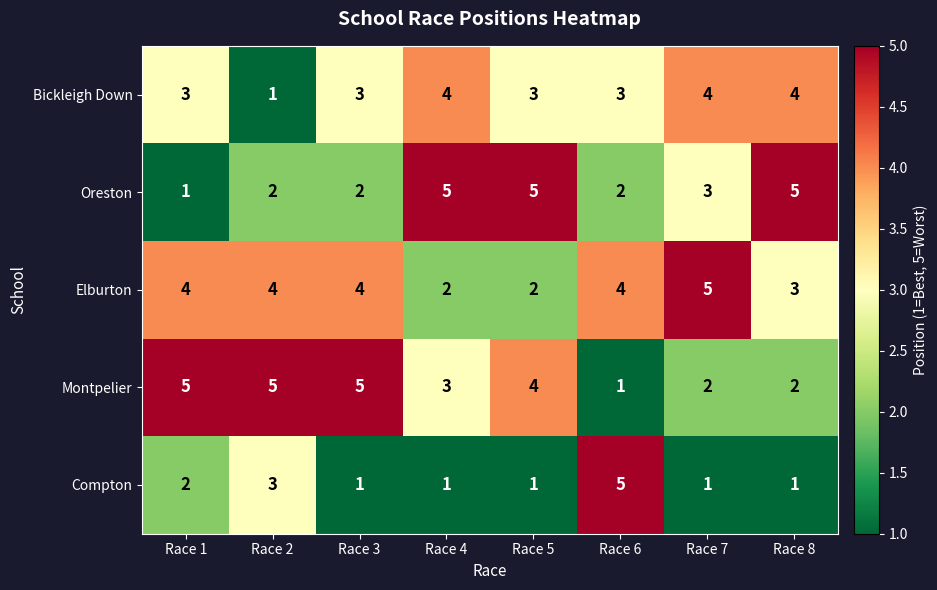

At Race 3, list the series in order from smallest to largest.

Compton, Oreston, Bickleigh Down, Elburton, Montpelier